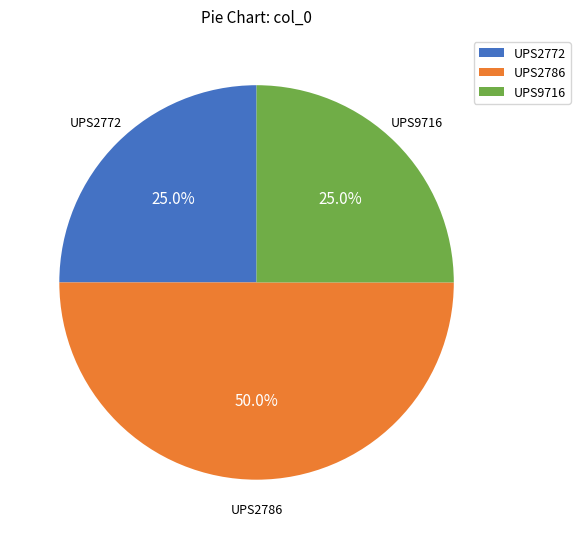

To the nearest percent, what is the combined percentage of UPS2786 and UPS2772?

75%